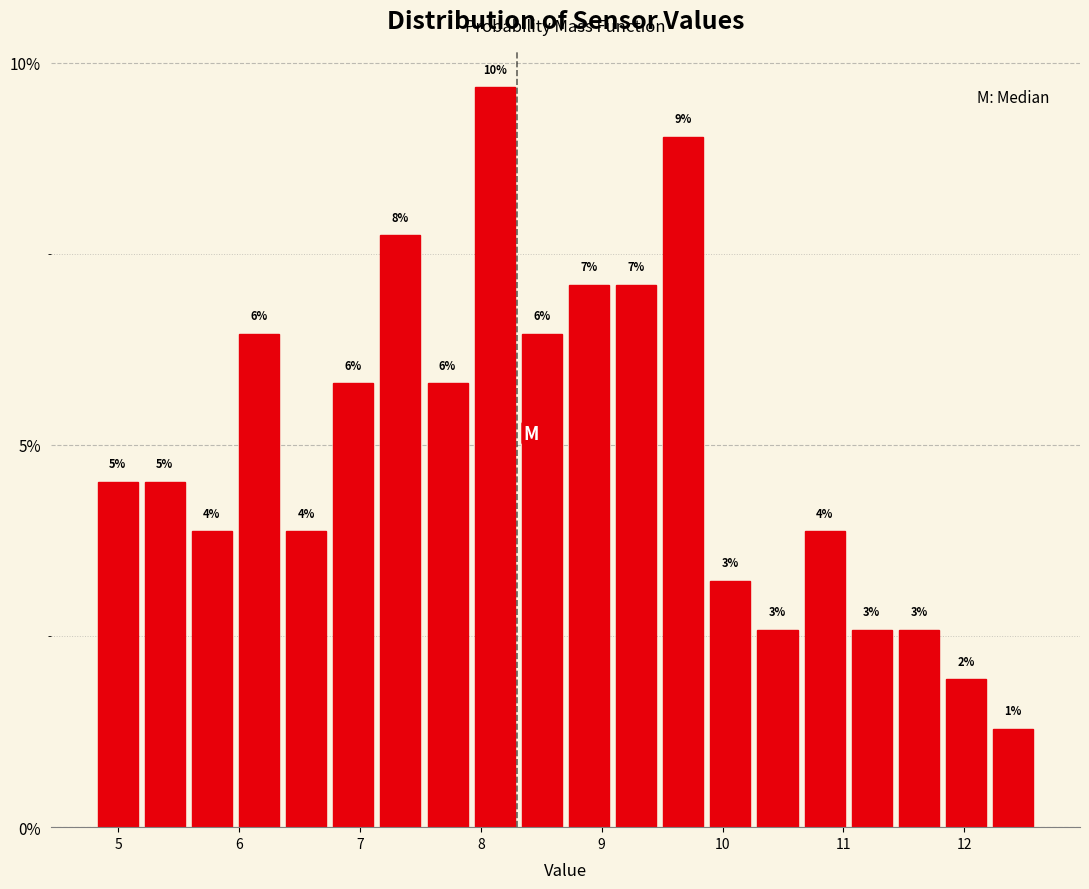

Around what value on the x-axis is the tallest bar? Give the approximate position of its centre, as read against the axis.

8.1